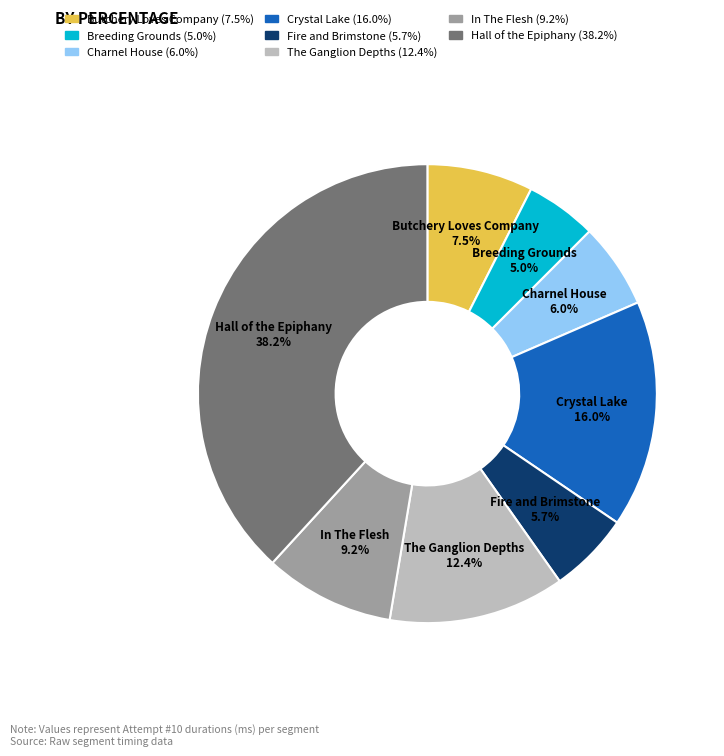

To the nearest percent, what is the average slice percentage?

12%